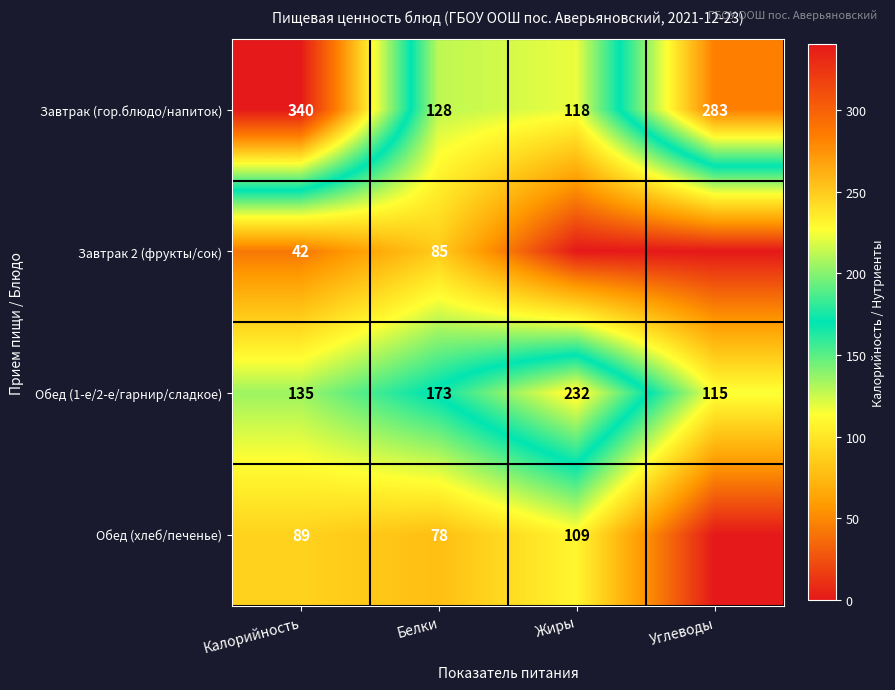

At which label is Завтрак (гор.блюдо/напиток) closest to 229?

Углеводы